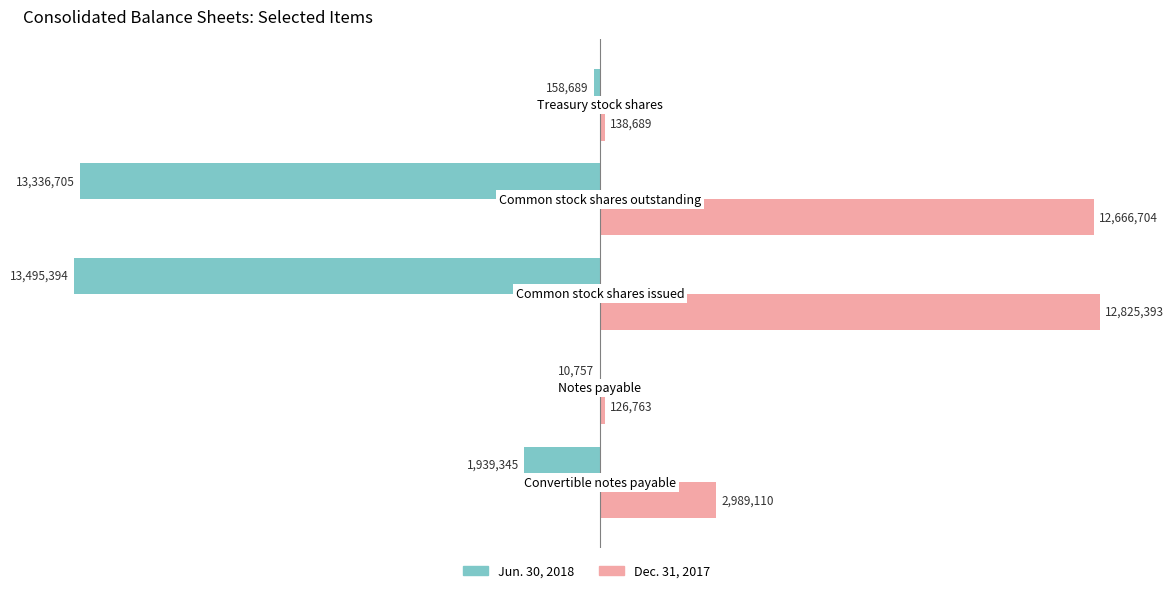

What is the maximum value for Jun. 30, 2018?

-10757